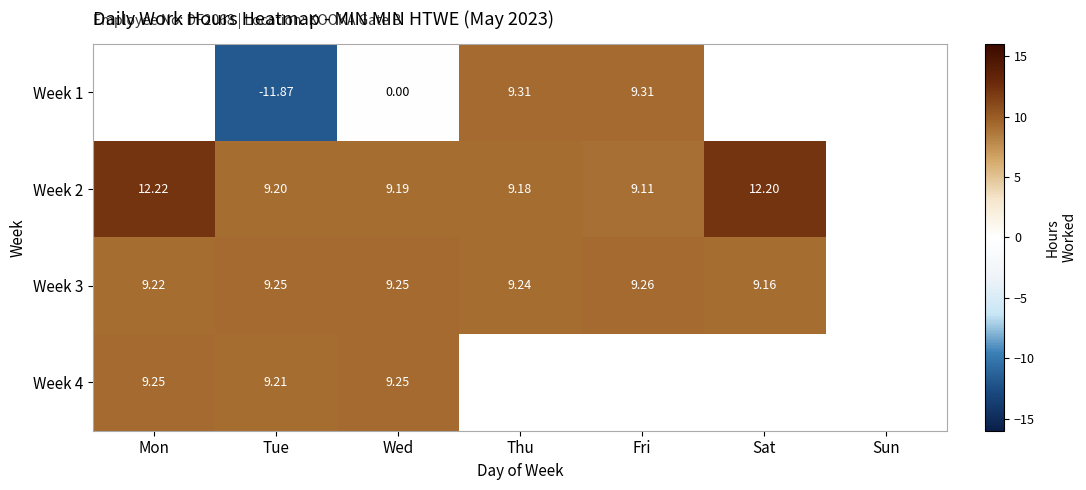

At which label does Week 1 first exceed 9?

Thu